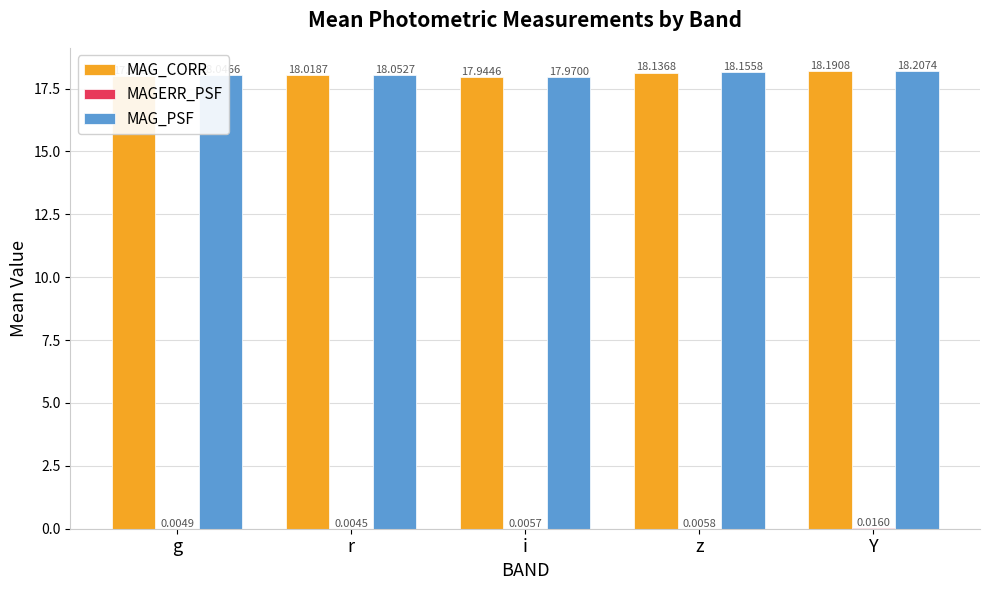

At which category is the sum across all series the highest?

Y